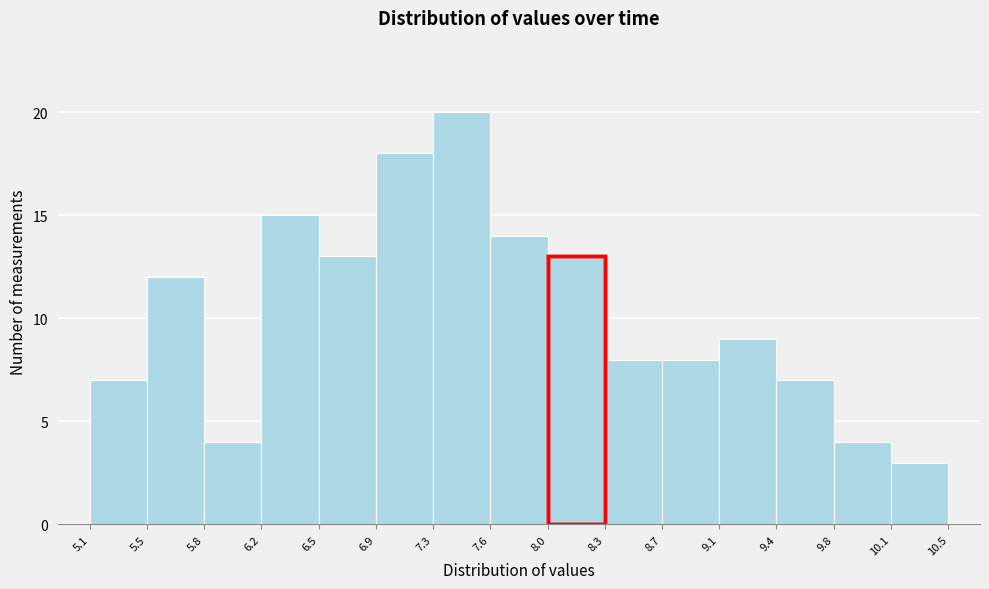

Which range on the x-axis has the tallest bar?

7.3 to 7.6